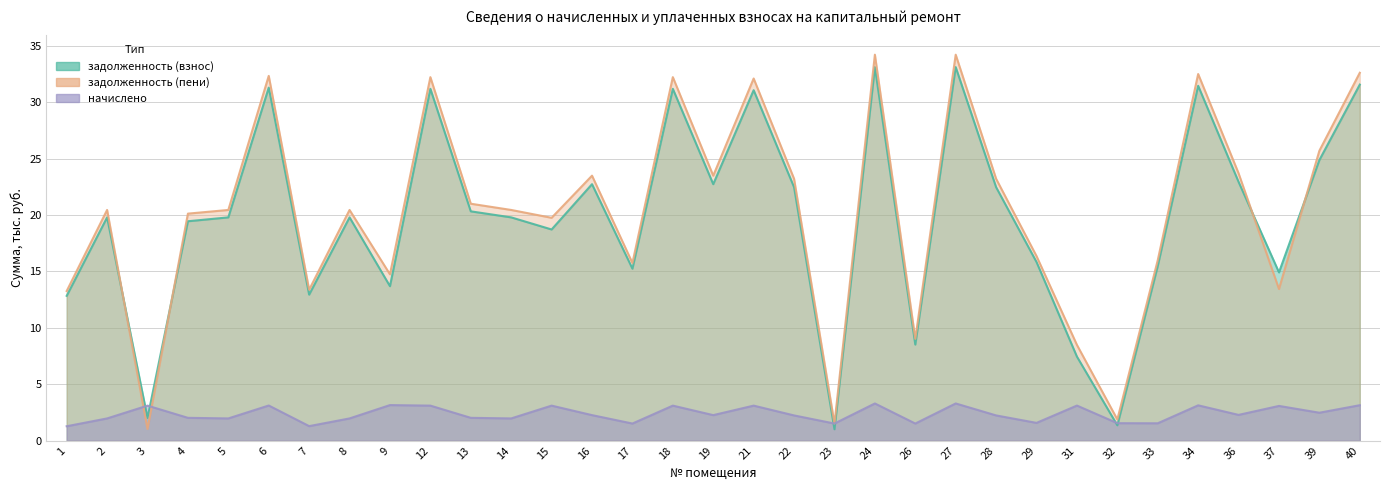

Reading left to right, list all the values displayed in this chart.

задолженность (взнос): 12.8	19.8	2.0	19.4	19.8	31.3	12.9	19.8	13.7	31.2	20.3	19.8	18.7	22.7	15.2	31.2	22.7	31.1	22.5	1.0	33.1	8.5	33.1	22.5	15.8	7.4	1.4	15.5	31.4	22.9	14.9	24.9	31.6
задолженность (пени): 13.3	20.4	1.0	20.1	20.4	32.3	13.4	20.4	14.7	32.2	21.0	20.4	19.8	23.5	15.7	32.2	23.5	32.1	23.2	1.5	34.2	9.0	34.2	23.2	16.4	8.5	1.9	16.0	32.5	23.7	13.4	25.7	32.6
начислено: 1.3	2.0	3.1	2.0	2.0	3.1	1.3	2.0	3.2	3.1	2.0	2.0	3.1	2.3	1.5	3.1	2.3	3.1	2.2	1.5	3.3	1.5	3.3	2.2	1.6	3.1	1.6	1.5	3.1	2.3	3.1	2.5	3.1